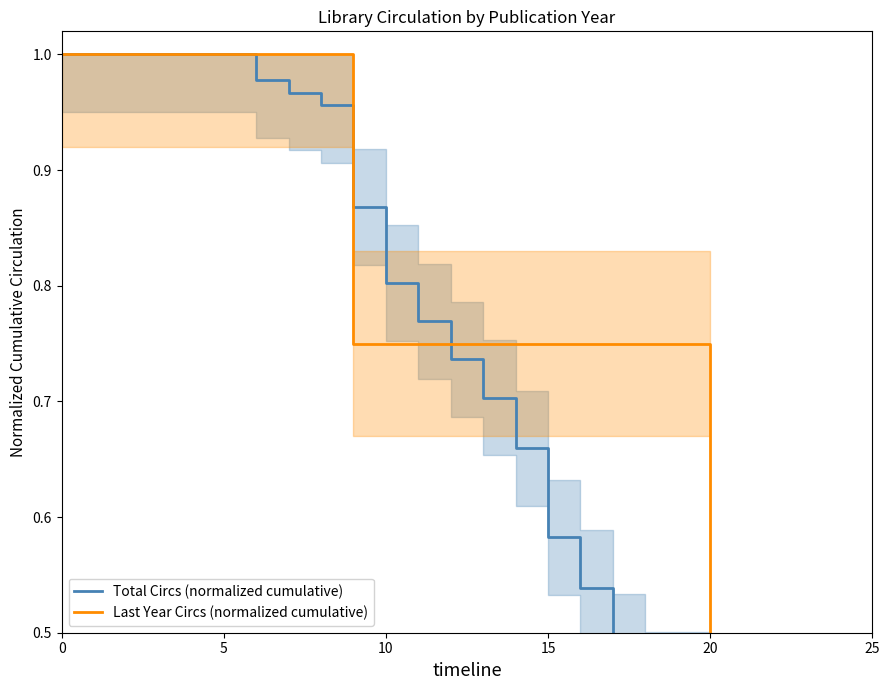

Is the value of Total Circs (normalized cumulative) at 12 greater than the value of Last Year Circs (normalized cumulative) at 11?

No